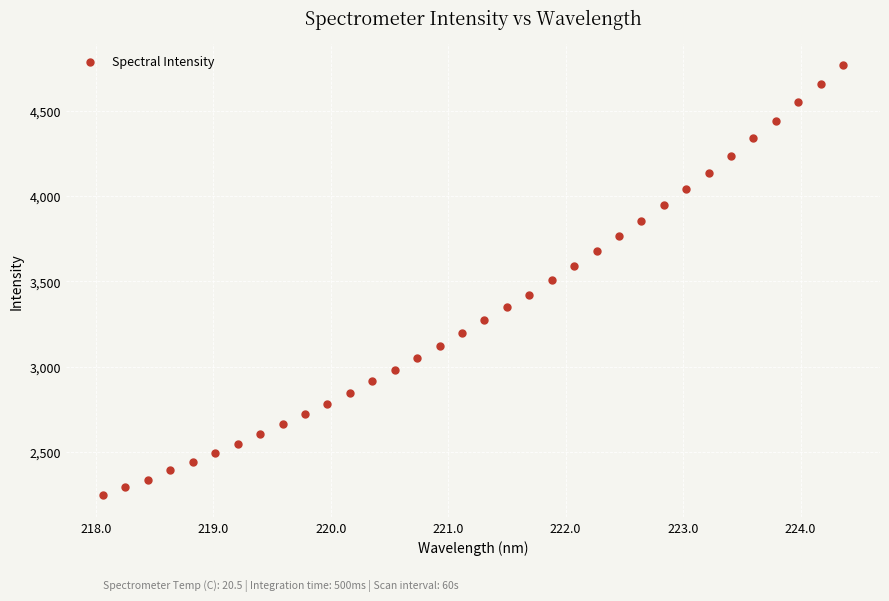

What is the range of X values (max minus min)?

6.3